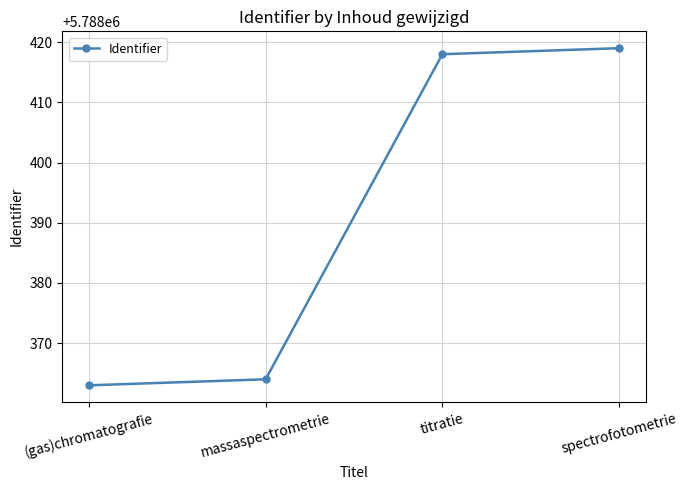

What is the change in value from (gas)chromatografie to spectrofotometrie?

+56